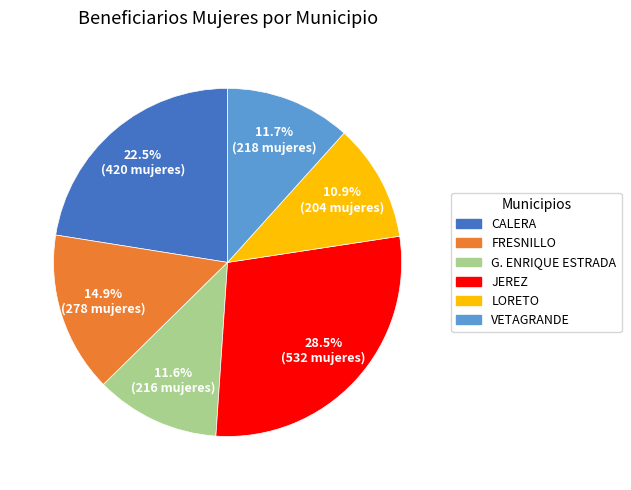

The VETAGRANDE slice represents 18% of the pie. True or false?

False